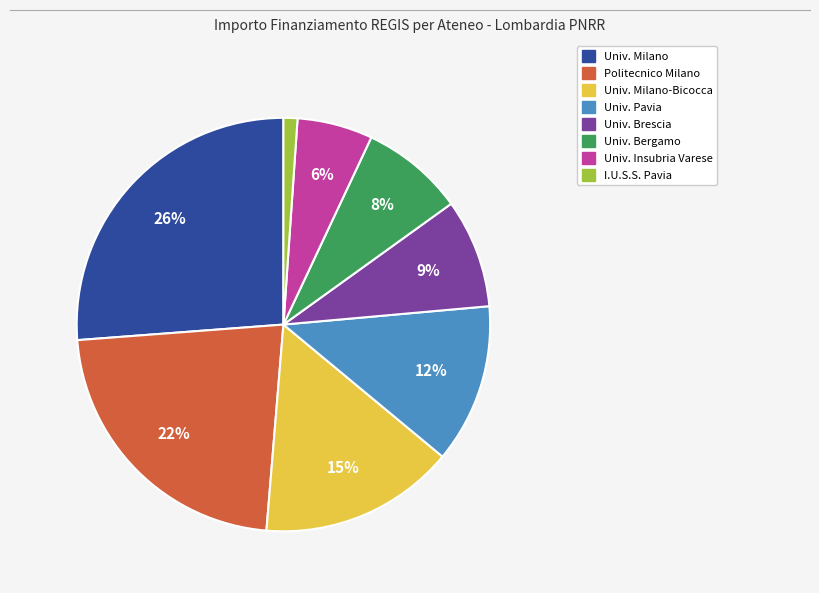

Does any single category account for the majority?

No